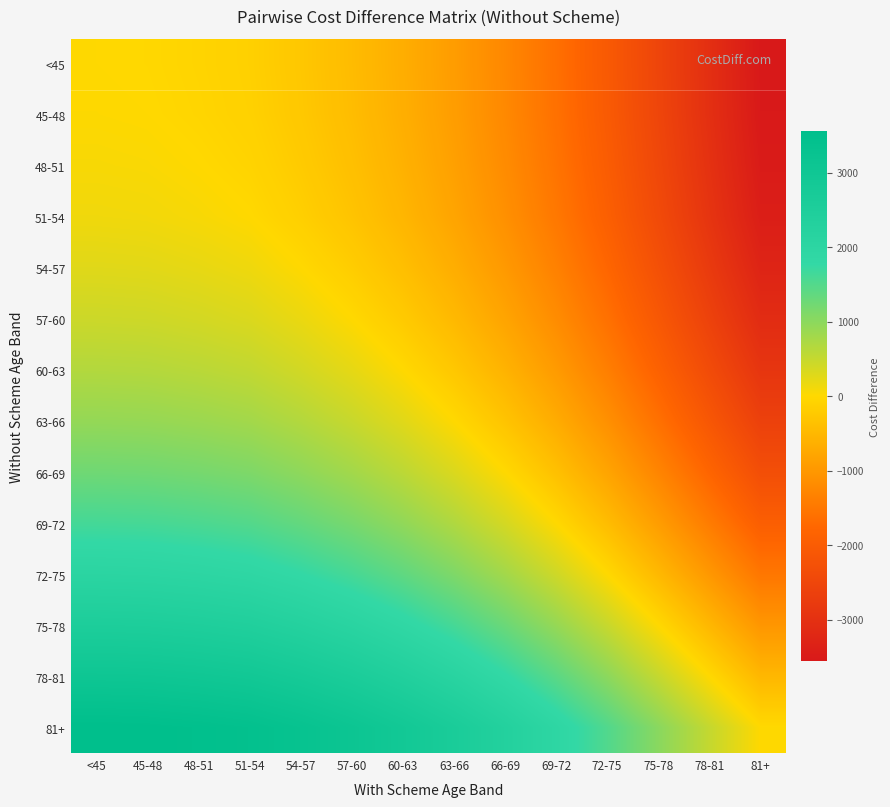

What is the difference between the highest and lowest values at 45-48?

3552.6